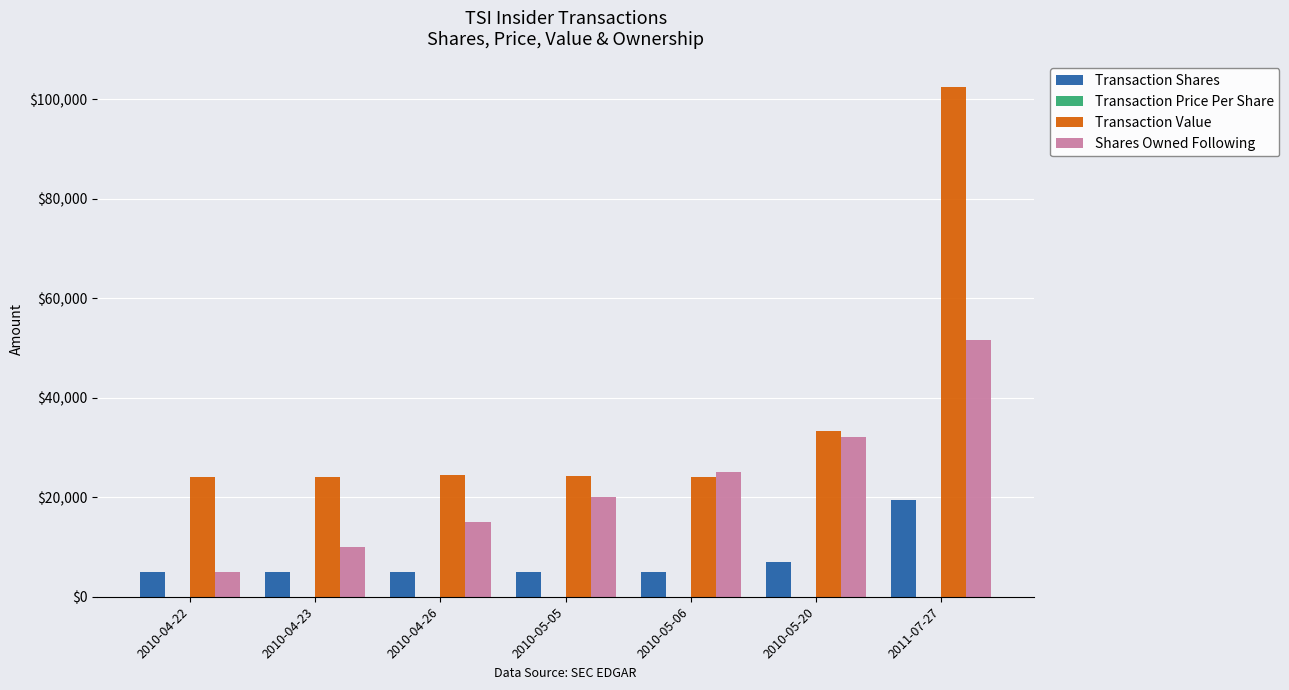

What is the sum of all Shares Owned Following values?

158500.0